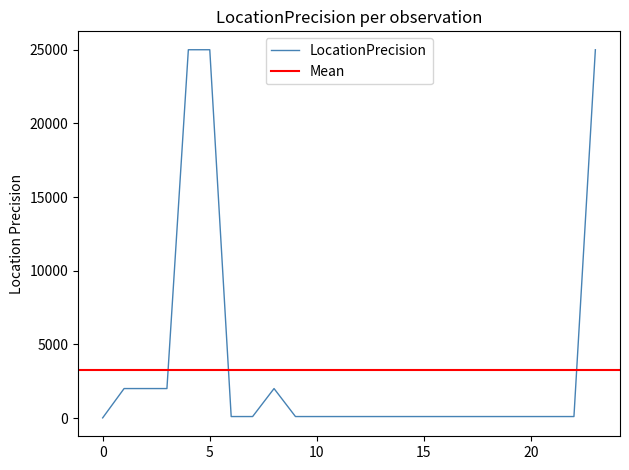

Which has a higher value, 6 or 14?

6